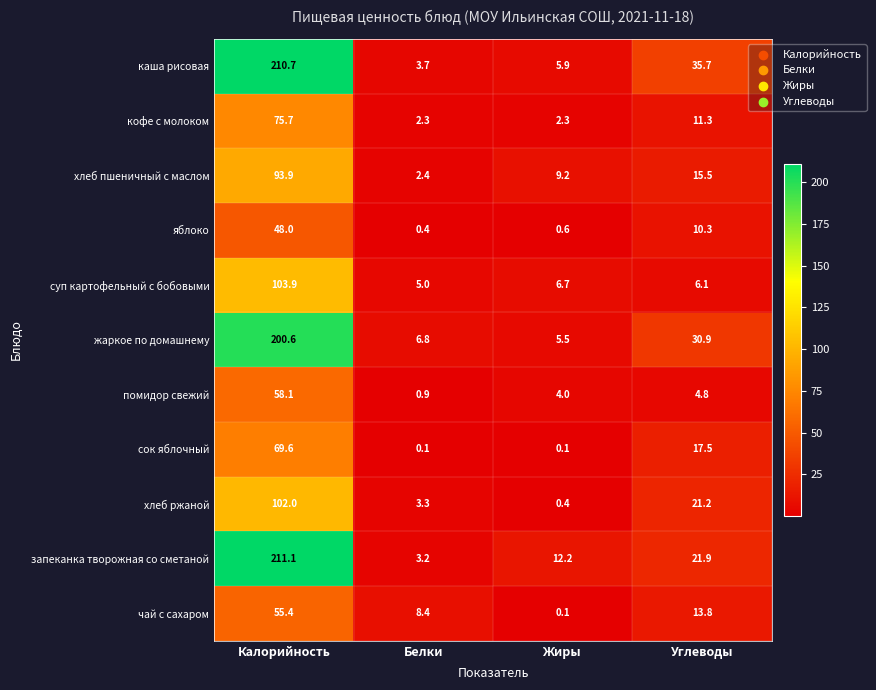

Rank the series at Калорийность from lowest to highest value.

яблоко, чай с сахаром, помидор свежий, сок яблочный, кофе с молоком, хлеб пшеничный с маслом, хлеб ржаной, суп картофельный с бобовыми, жаркое по домашнему, каша рисовая, запеканка творожная со сметаной